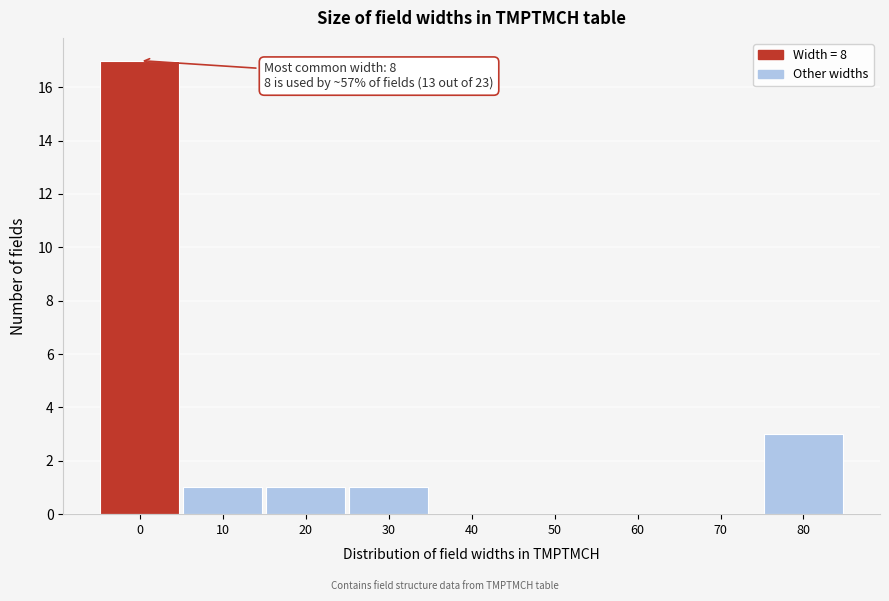

Reading right to left, what are all the values shown in this chart?

80=3	70=0	60=0	50=0	40=0	30=1	20=1	10=1	0=17